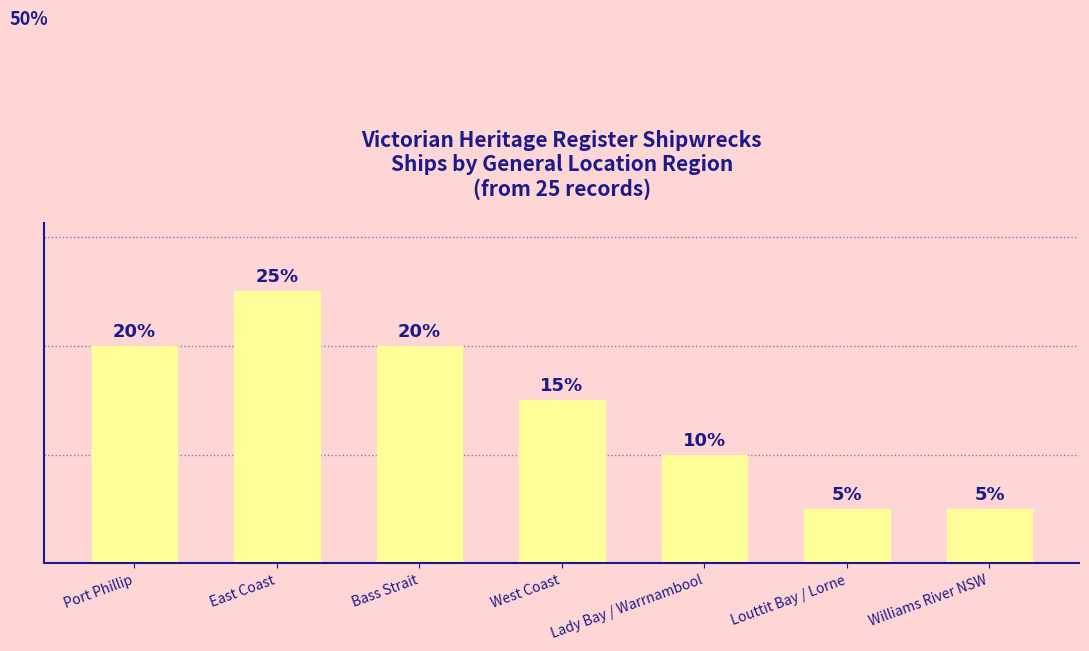

Which has a higher value, Port Phillip or Lady Bay / Warrnambool?

Port Phillip